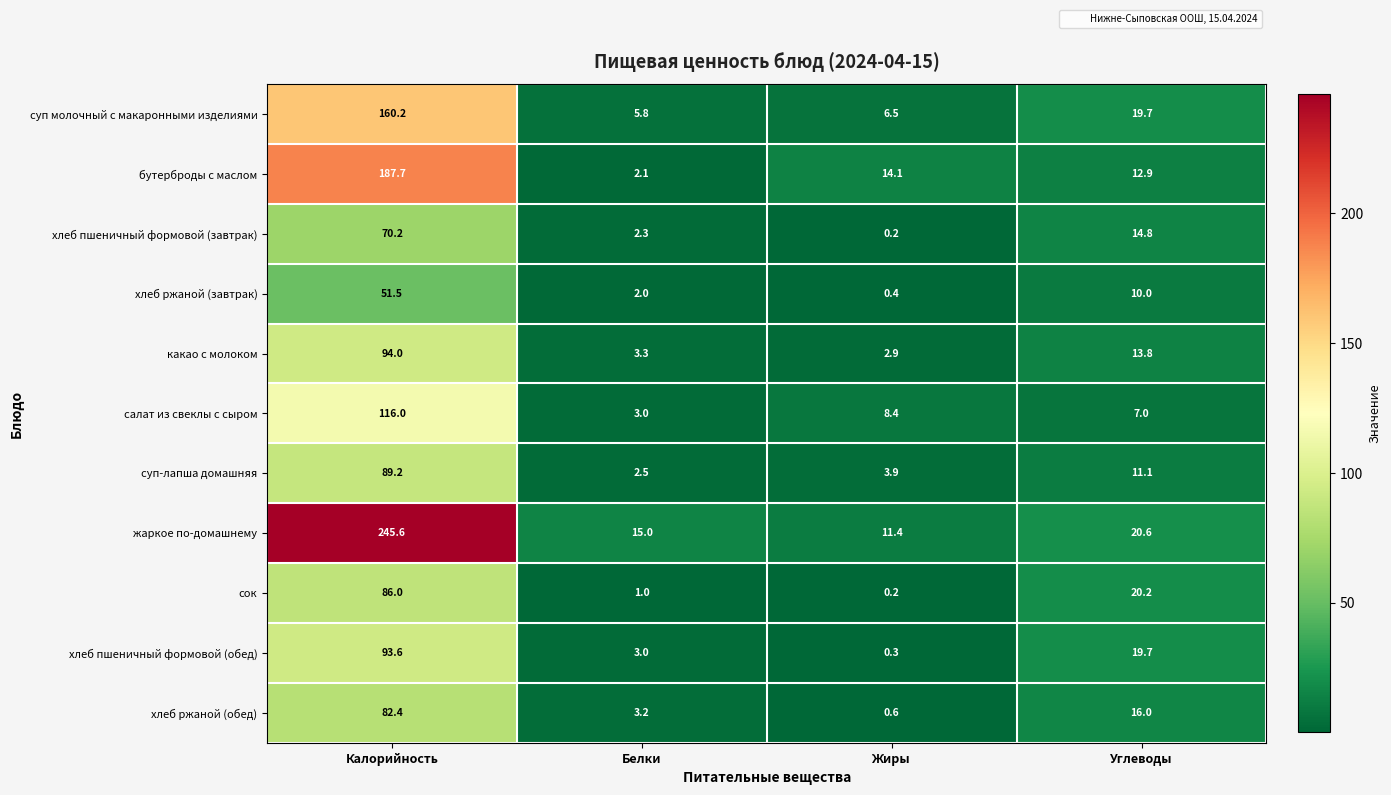

Is it true that бутерброды с маслом equals 17.9 at Углеводы?

False